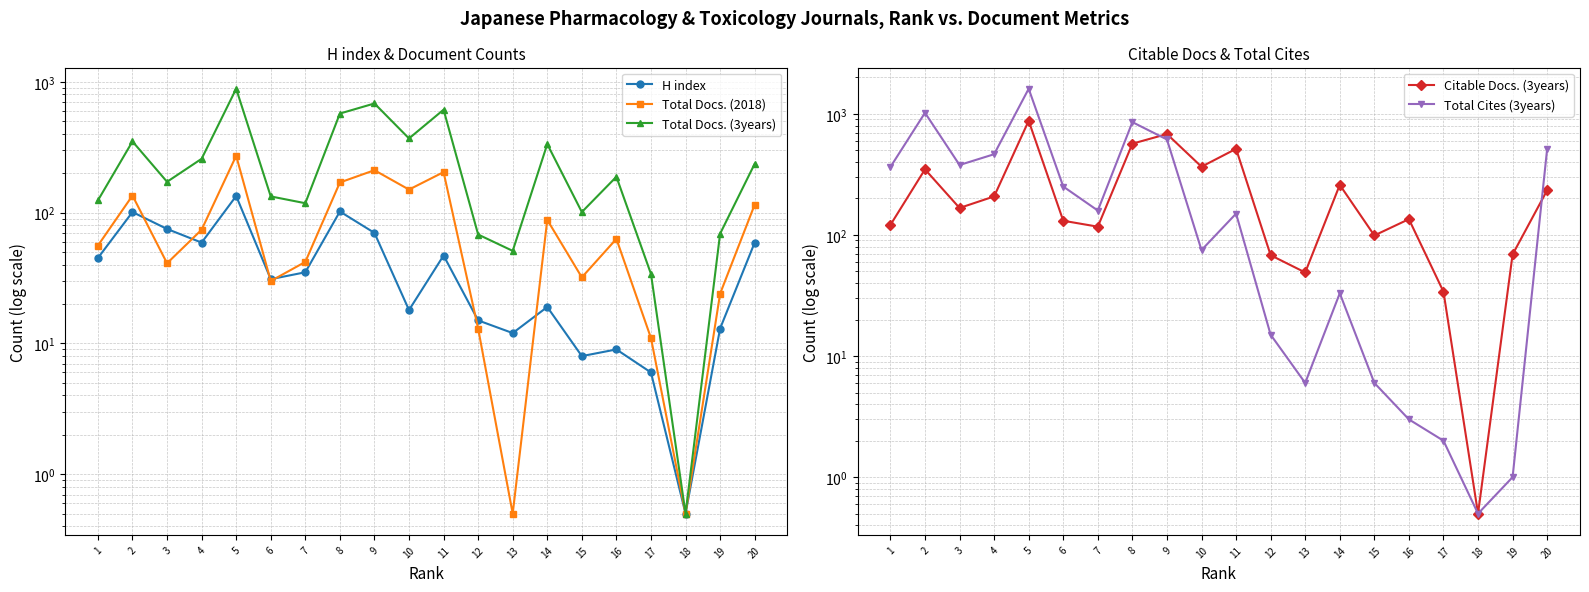

What is the average value of the Total Docs. (3years) series?

267.9